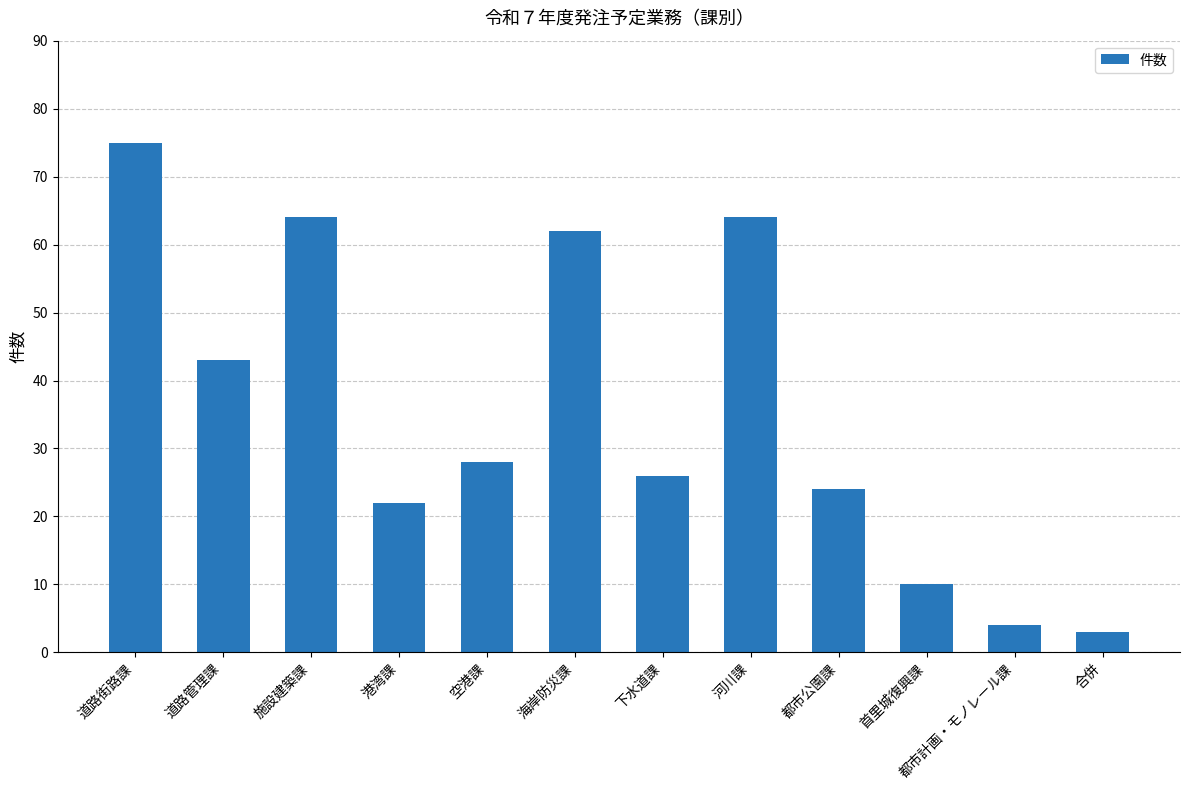

What is the greatest value displayed?

75